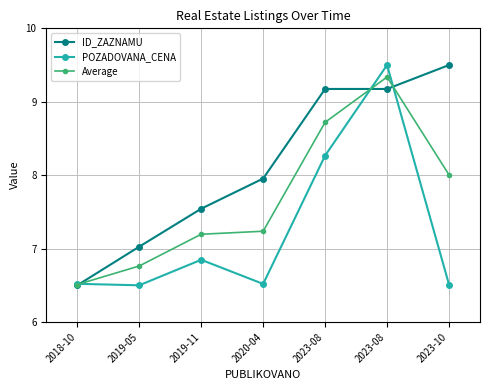

How many distinct data groups are displayed?

3